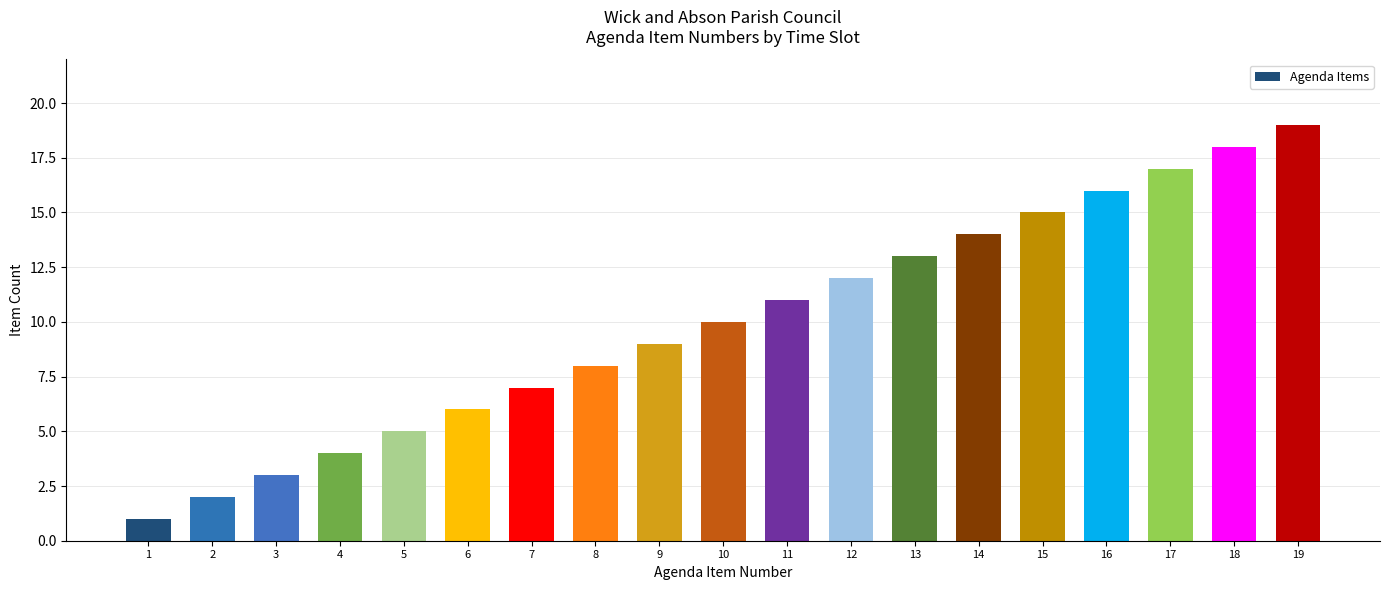

What is the change in value from 3 to 15?

+12